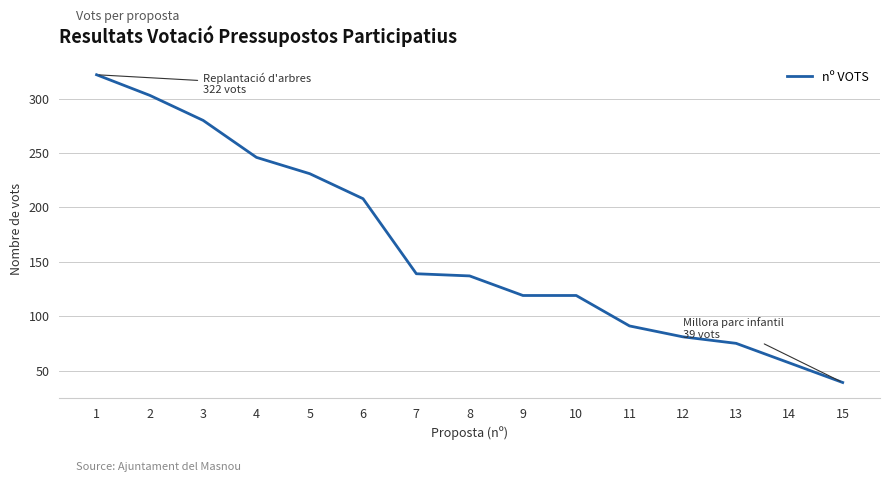

What is the maximum value shown in the chart?

322